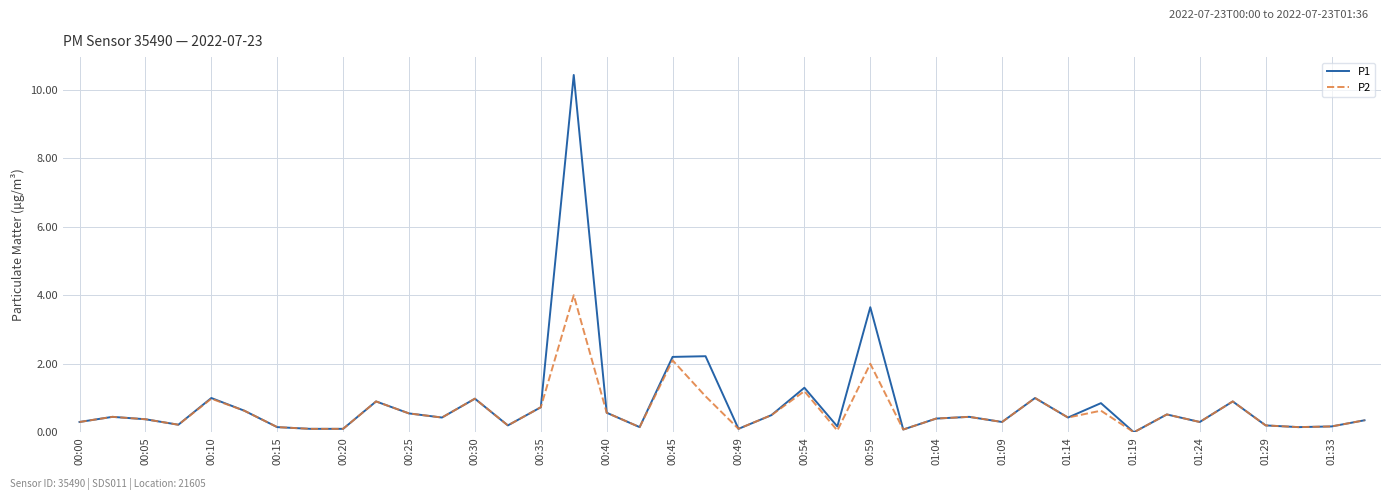

Which series has the largest total across all categories?

P1